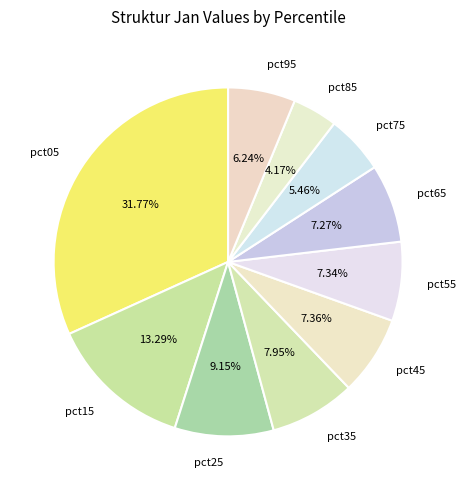

To the nearest percent, what portion does pct15 represent?

13%